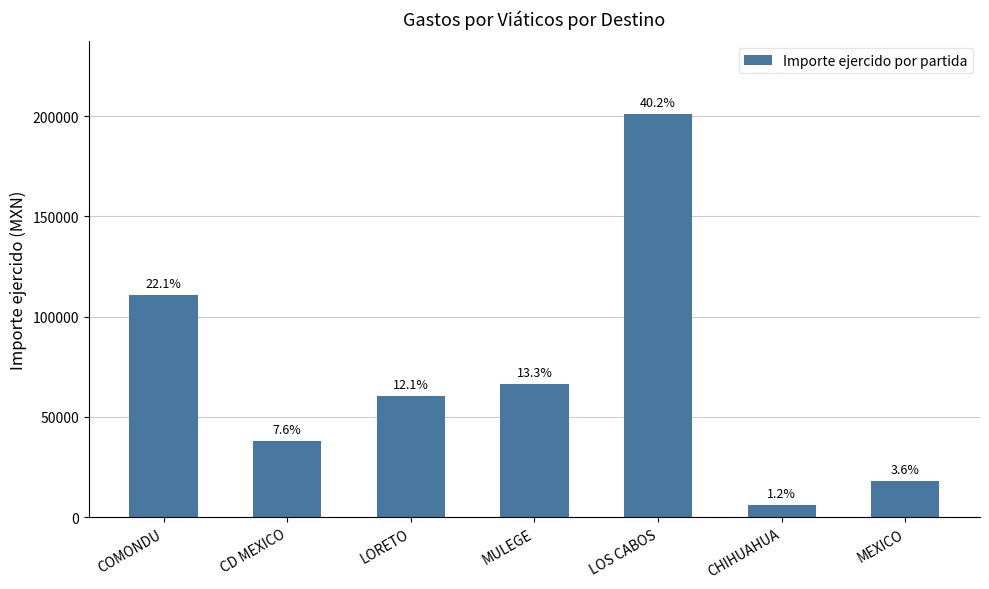

The value at LORETO is 20014. True or false?

False